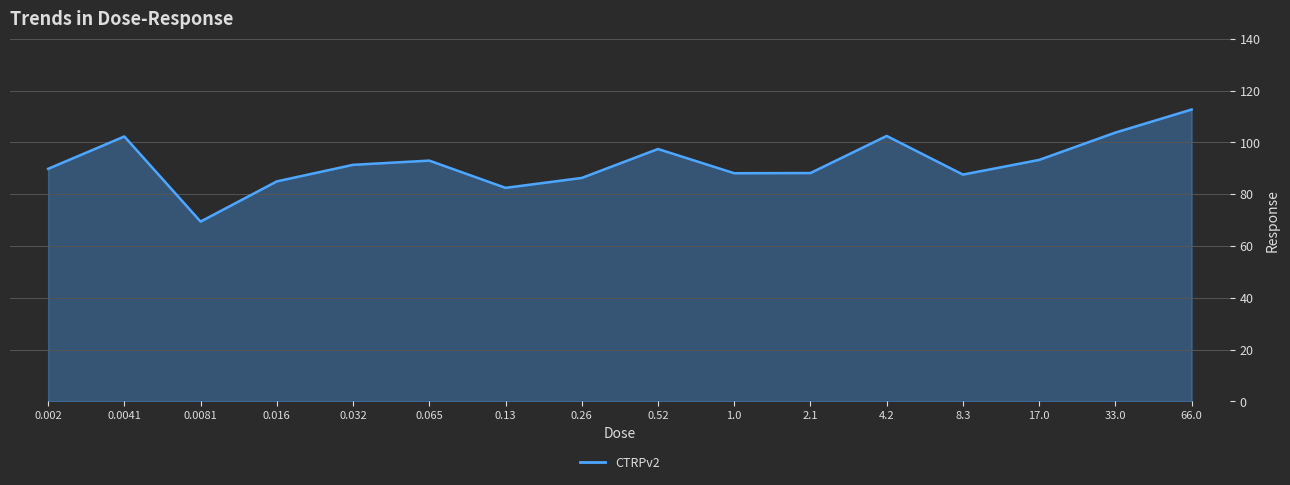

What is the approximate value at 0.0041?

102.3